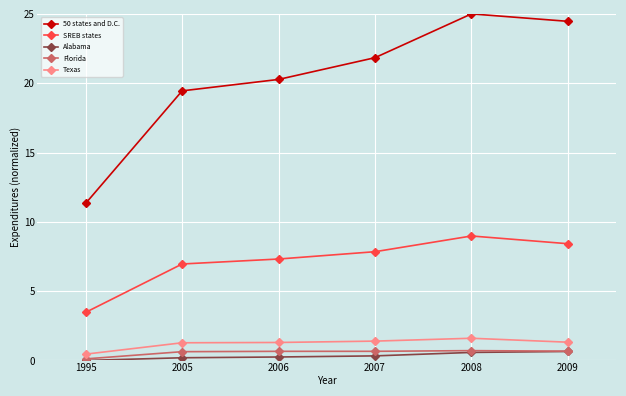

The Florida series shows 0.7 at 2006. True or false?

True